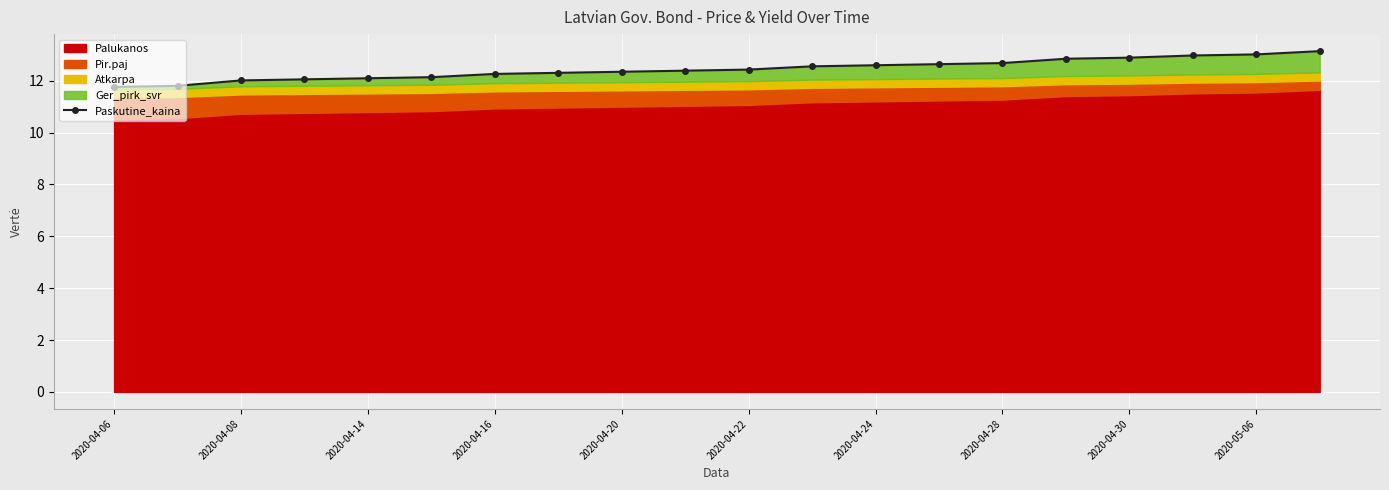

True or false: Paskutine_kaina has a value of 7.2 at 2020-04-08.

False